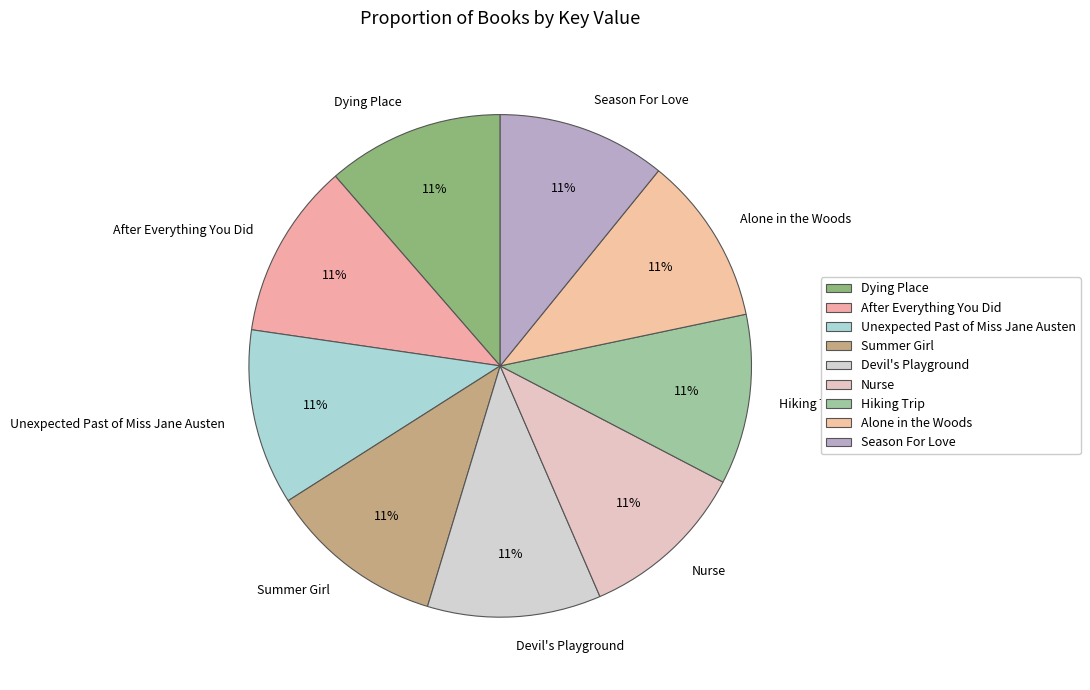

Approximately how many times larger is the value at Unexpected Past of Miss Jane Austen compared to Season For Love?

1.0